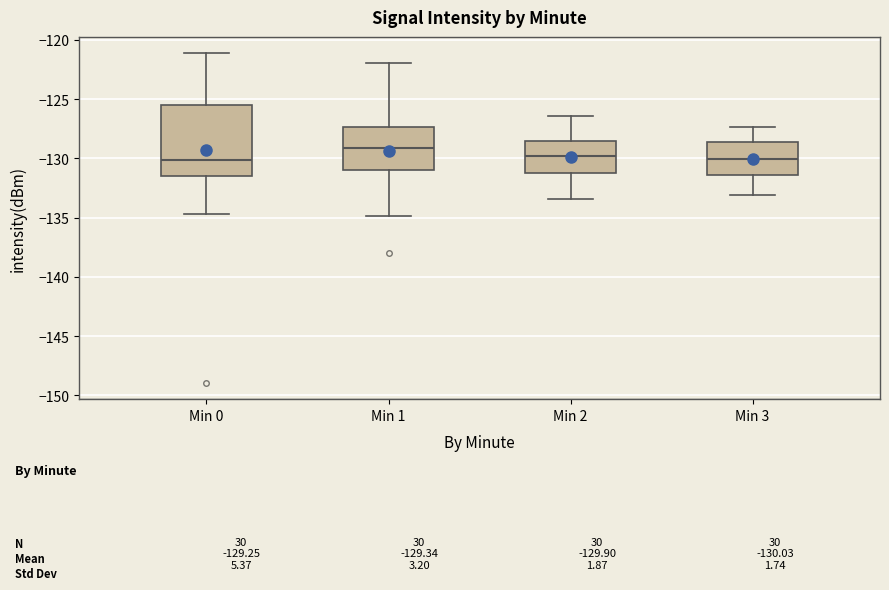

Comparing the boxes themselves (not the whiskers), which one is the tallest?

Min 0